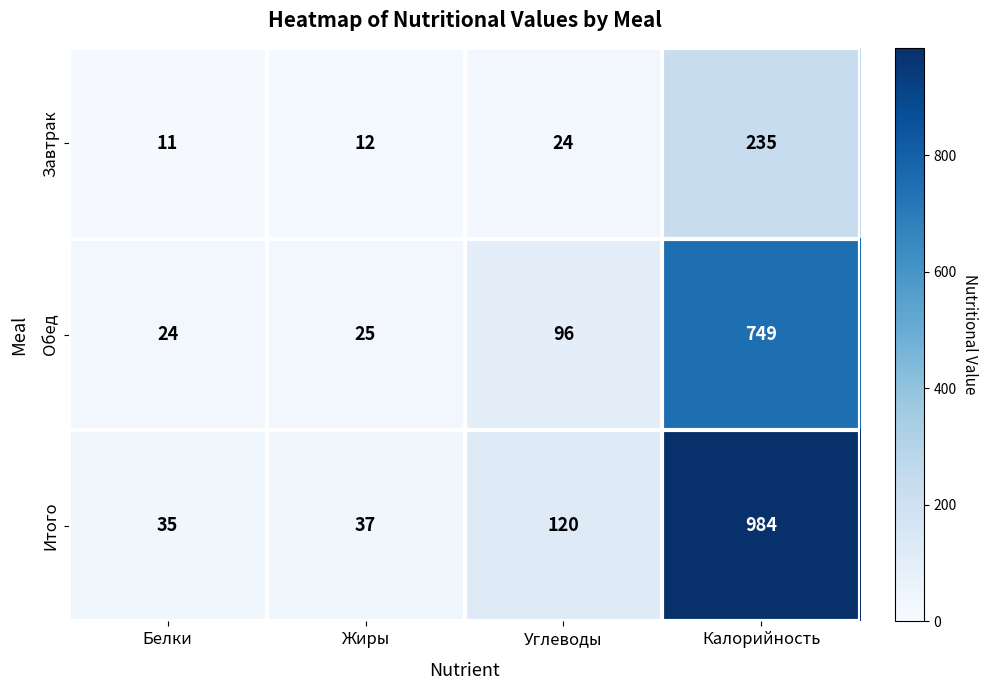

What is the total value across all series at Калорийность?

1968